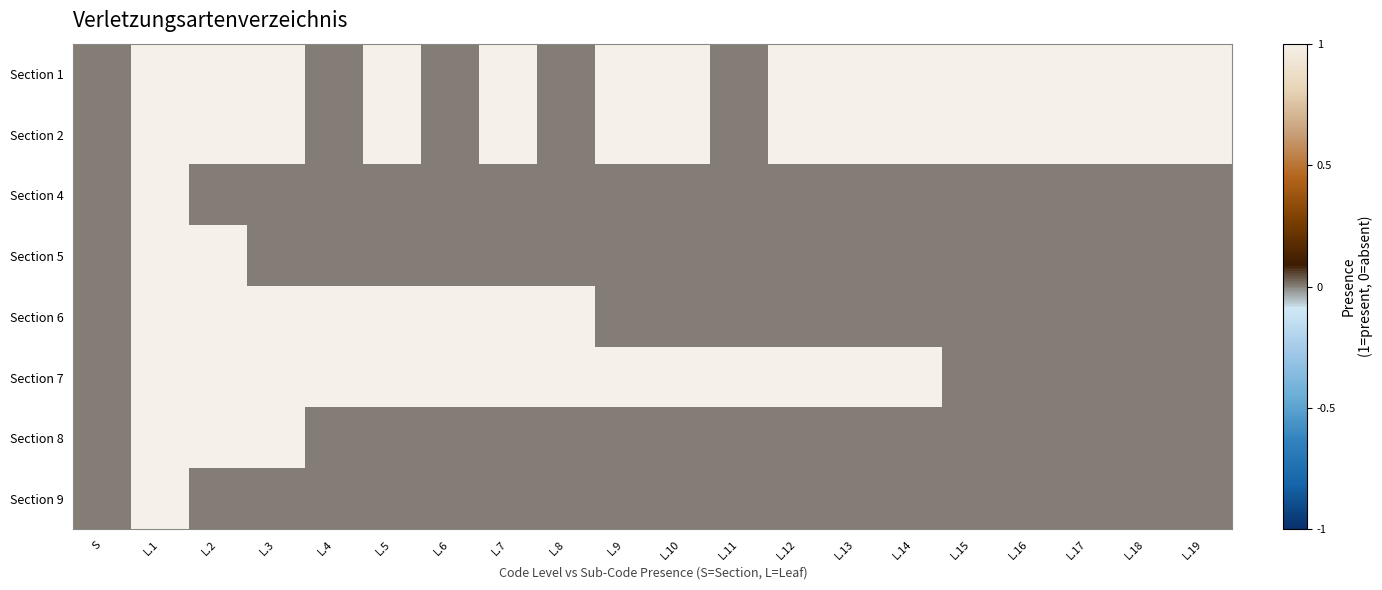

What is the spread (max minus min) of values at L.6?

1